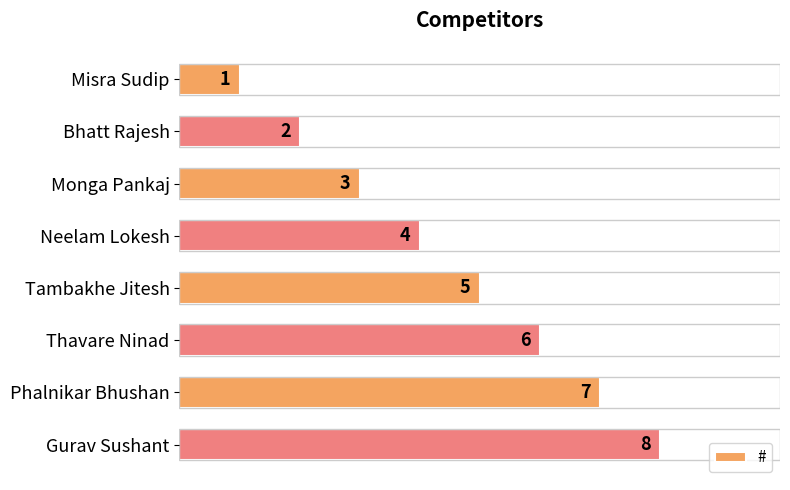

At which label is the value closest to 4?

Neelam Lokesh